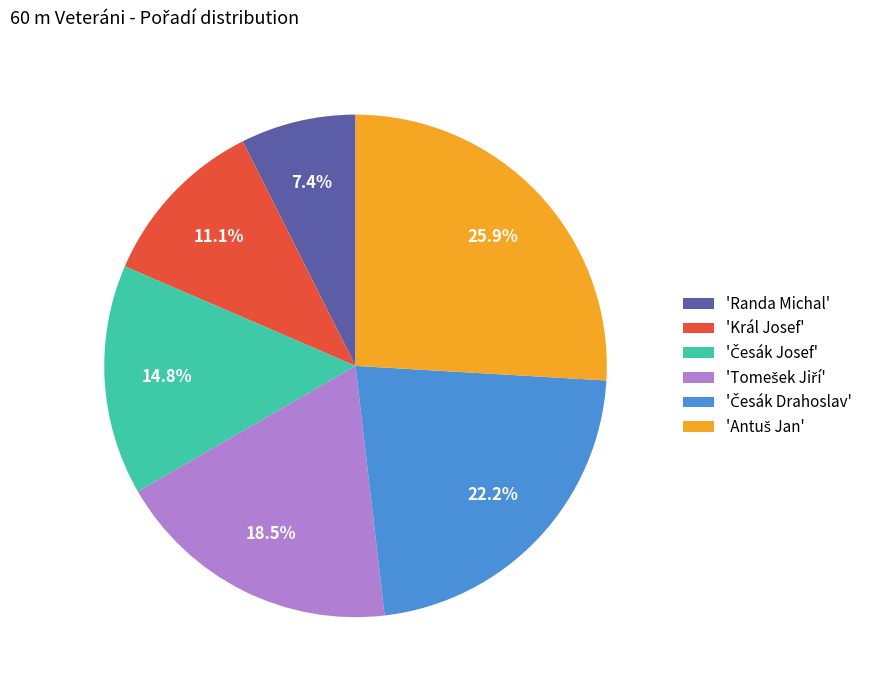

How many segments does this pie chart have?

6